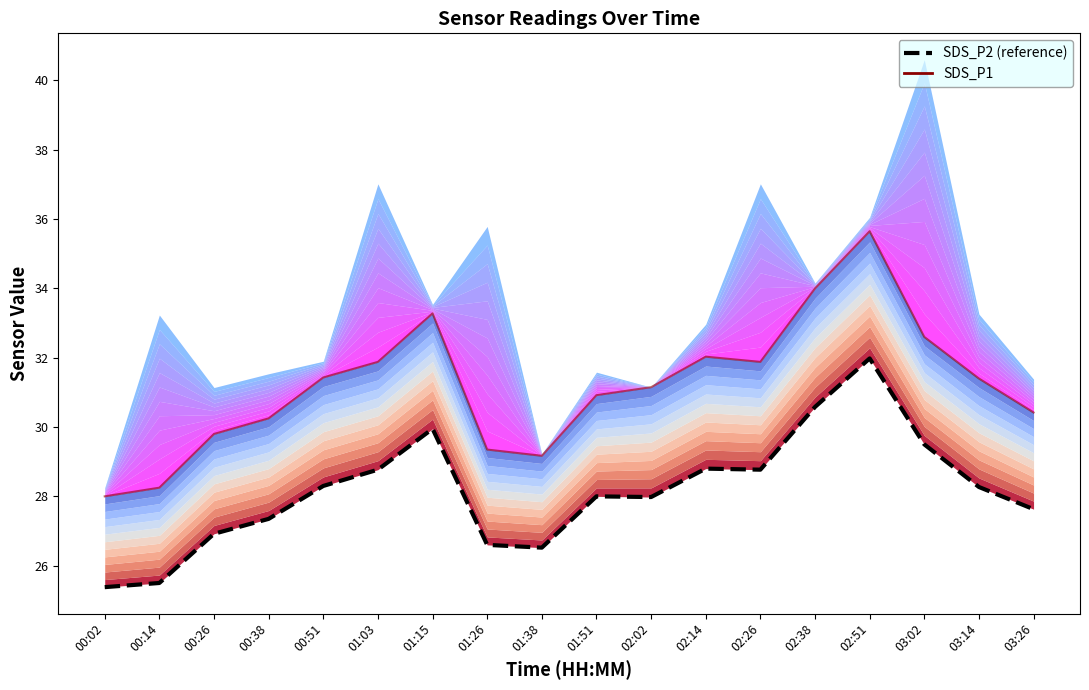

True or false: SDS_P2 (reference) and SDS_P1 cross at least once.

False